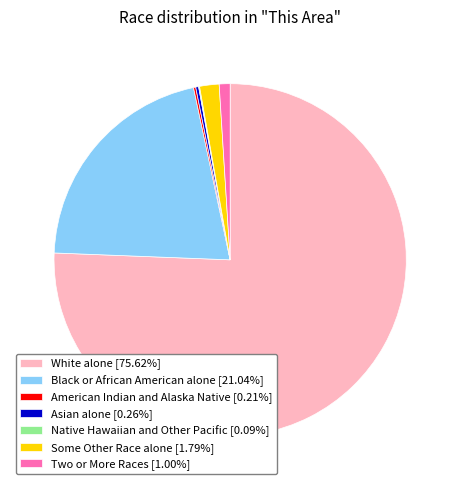

Which slice is the largest?

White alone